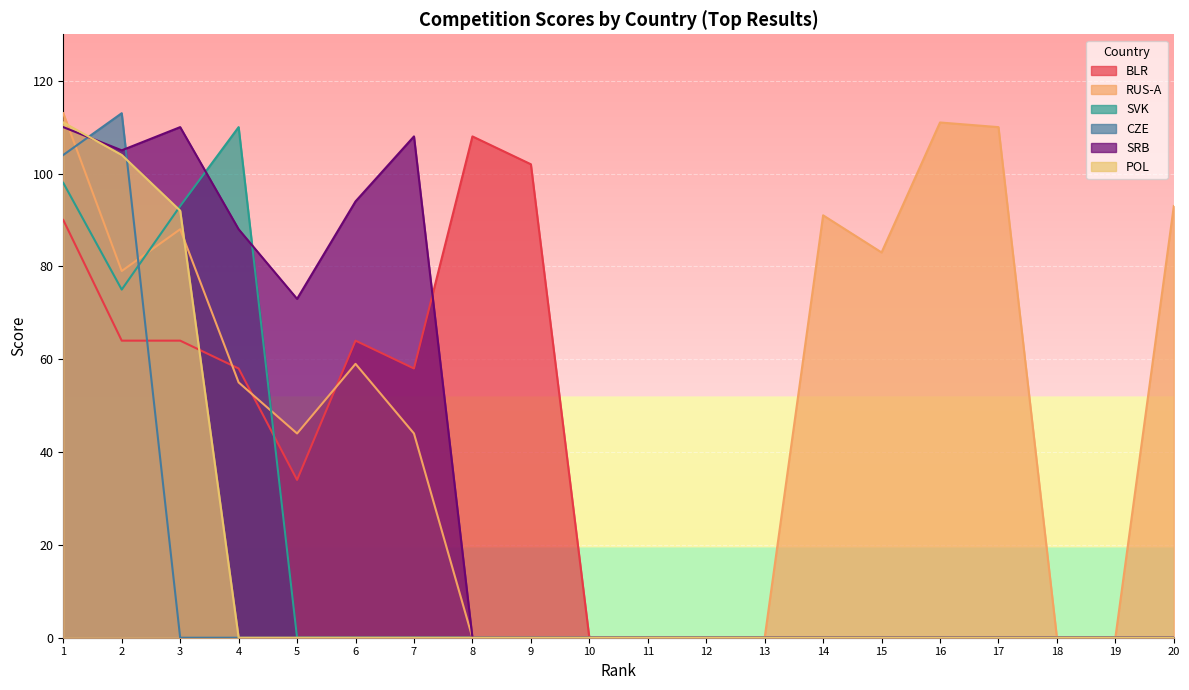

Between 1 and 11, which series saw the biggest shift?

RUS-A